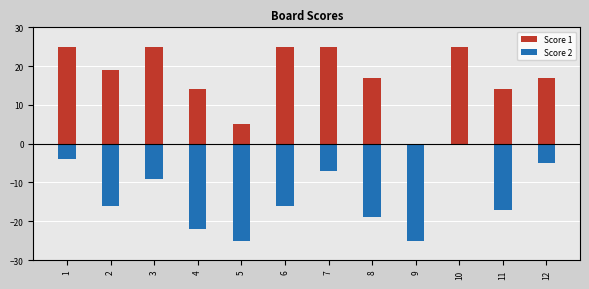

What is the total value across all series at 12?

12